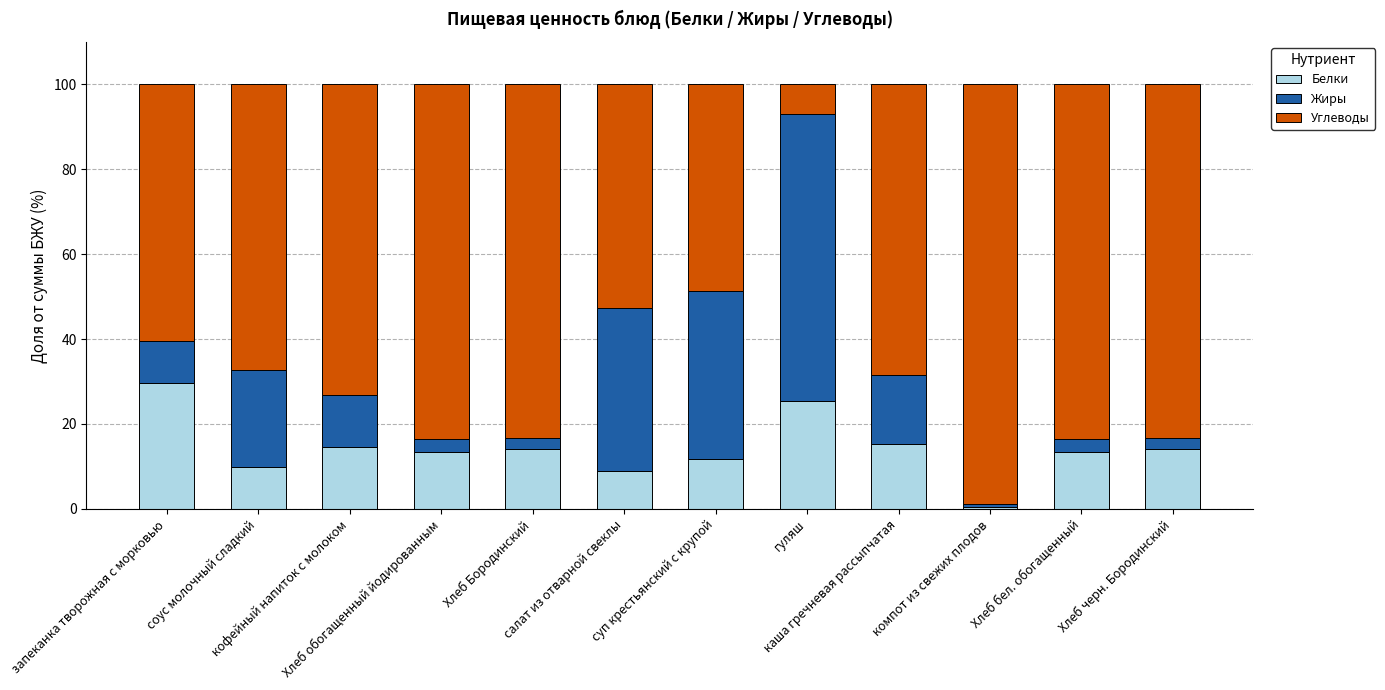

What is the difference between the maximum and second lowest values in the Белки series?

20.6